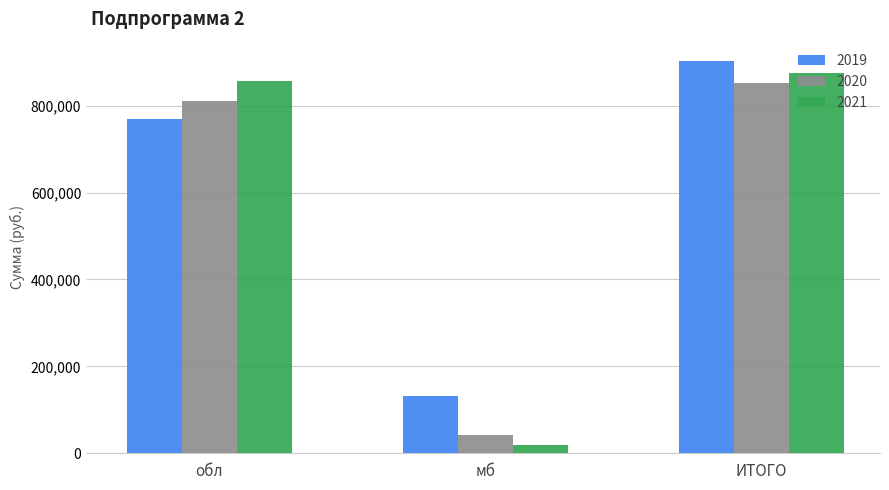

Is it true that 2019 equals 1214167.8 at обл?

False